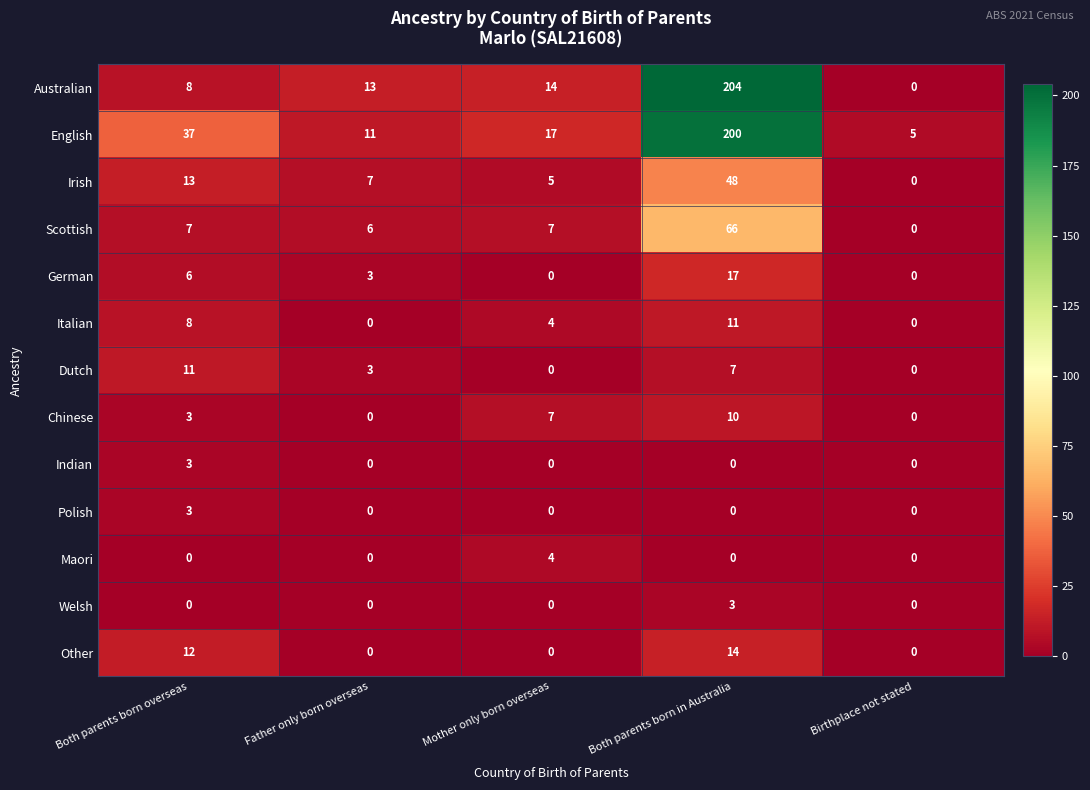

What is the average value of the Australian series?

48